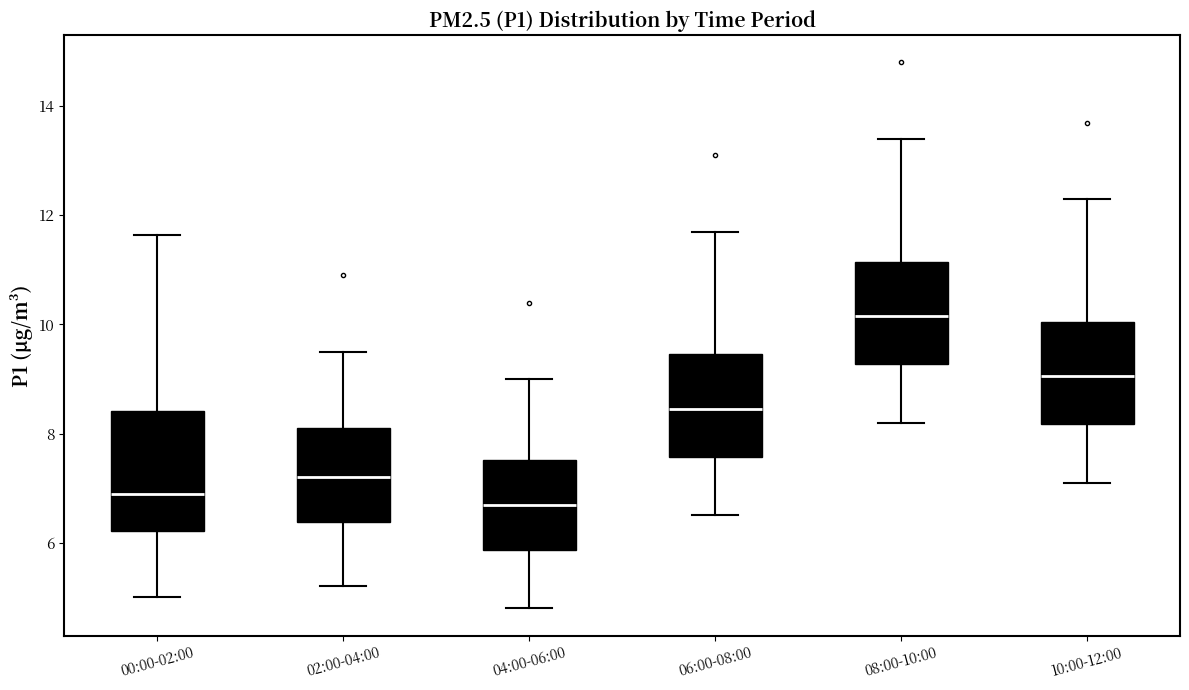

Reading left to right, transcribe this box plot: for each box, give where its median line is, the range the box spans, and where its two whiskers end, as read against the y-axis. The values are not printed on the chart, so give them approximately, as read against the axis.

00:00-02:00: median 7.0, box 6.2 to 8.4, whiskers 5.0 to 11.6
02:00-04:00: median 7.2, box 6.4 to 8.2, whiskers 5.2 to 9.6
04:00-06:00: median 6.8, box 5.8 to 7.6, whiskers 4.8 to 9.0
06:00-08:00: median 8.4, box 7.6 to 9.4, whiskers 6.6 to 11.8
08:00-10:00: median 10.2, box 9.2 to 11.2, whiskers 8.2 to 13.4
10:00-12:00: median 9.0, box 8.2 to 10.0, whiskers 7.2 to 12.4